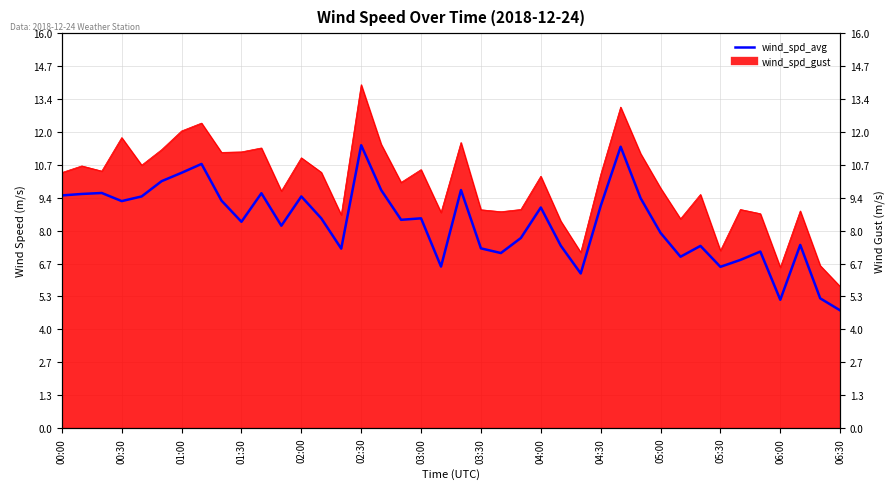

Which category has the lowest value across all series?

06:30